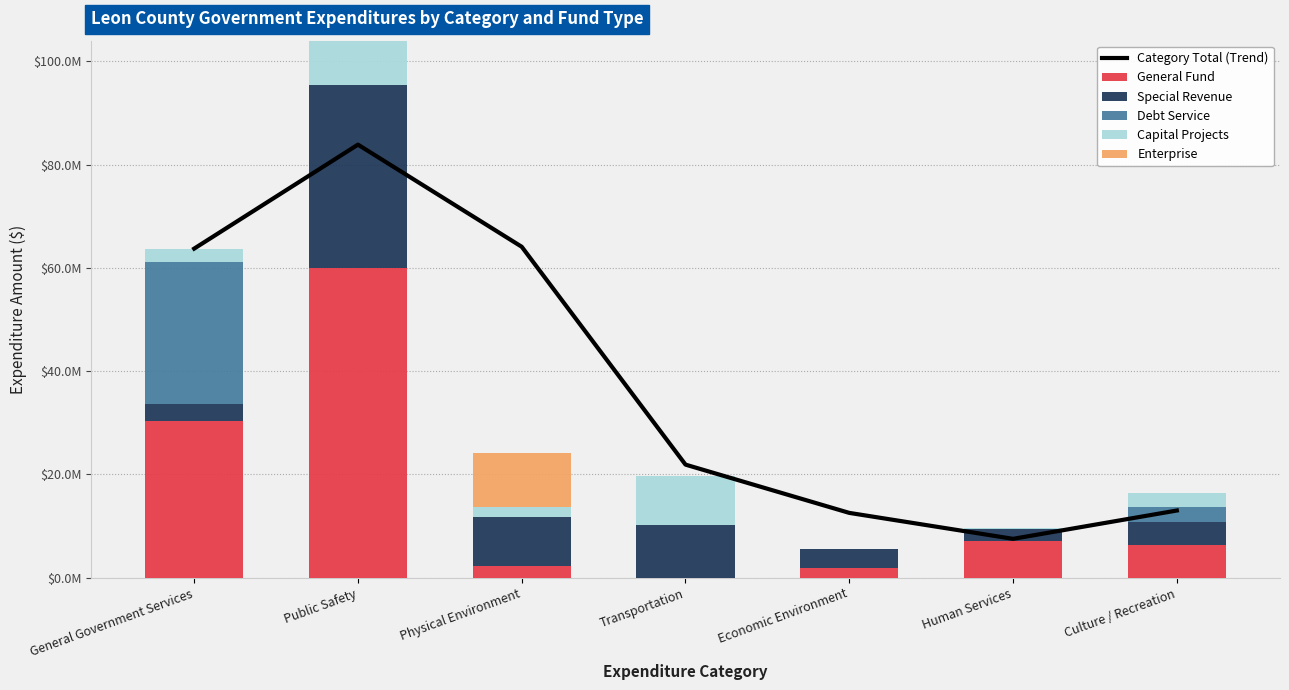

What is the total value across all series at Transportation?

41531732.0